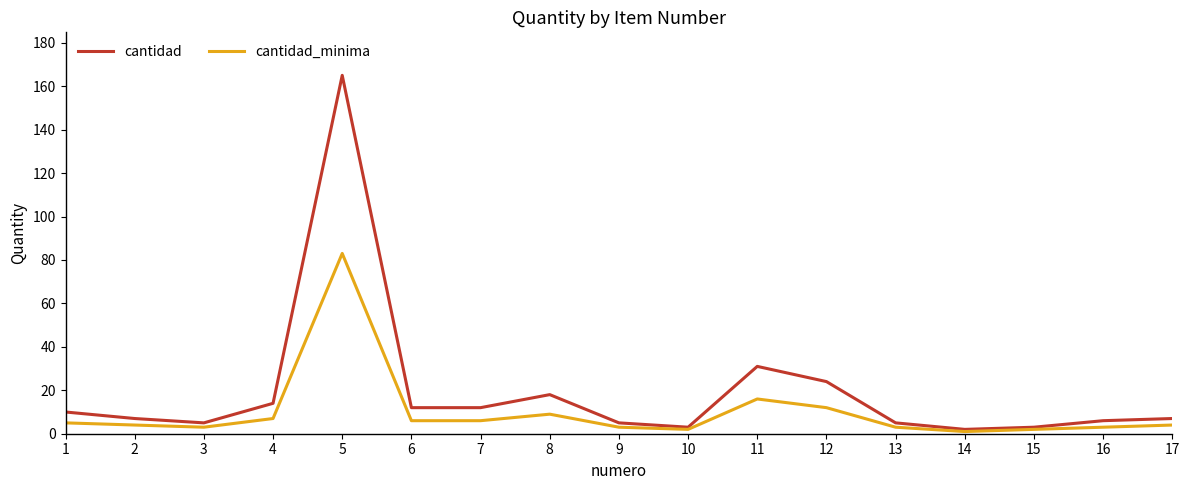

True or false: cantidad has more than 1 points higher than both neighbors.

True